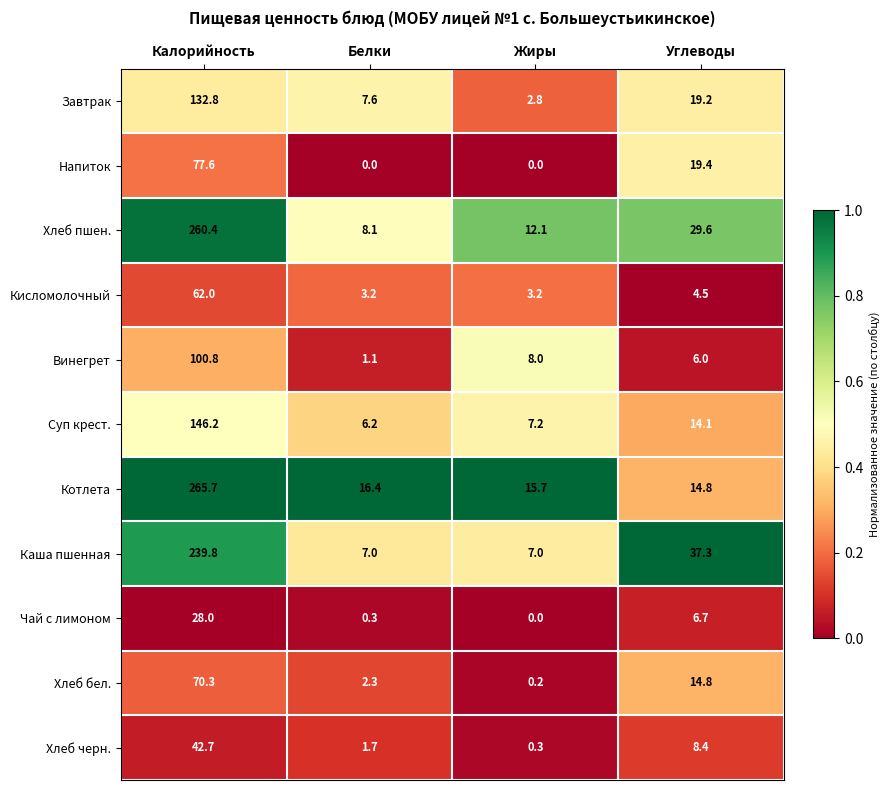

What is the approximate value of Хлеб черн. at Жиры?

0.3